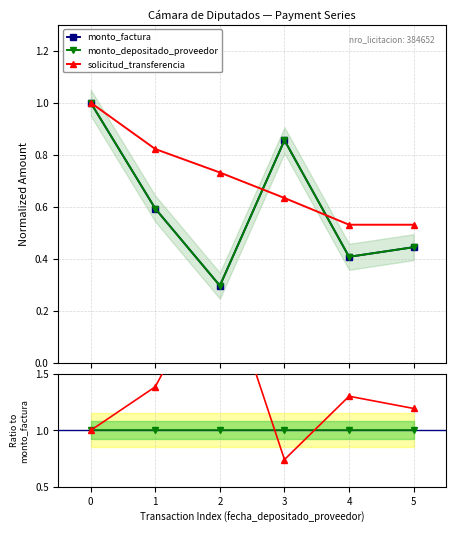

Reading left to right, list all the values displayed in this chart.

monto_factura: 1.0	0.6	0.3	0.9	0.4	0.4
monto_depositado_proveedor: 1.0	0.6	0.3	0.9	0.4	0.4
solicitud_transferencia: 1.0	0.8	0.7	0.6	0.5	0.5
monto_dep / factura: 1.0	1.0	1.0	1.0	1.0	1.0
solicitud / factura: 1.0	1.4	2.5	0.7	1.3	1.2